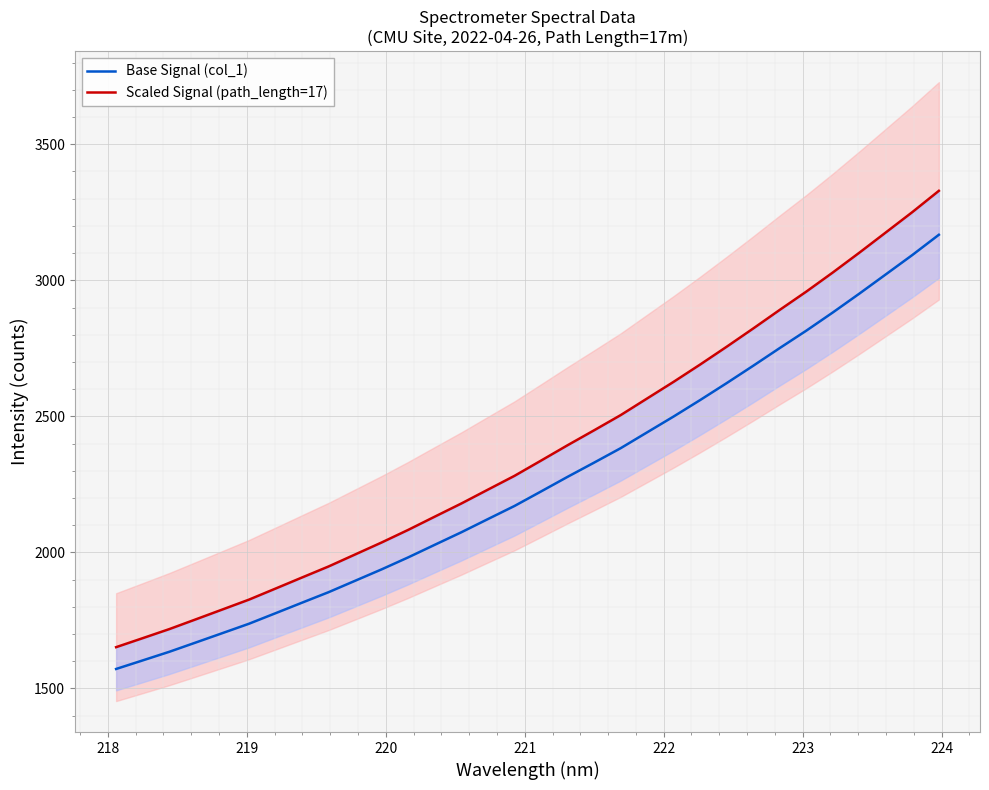

True or false: Base Signal and High Path Signal intersect in this chart.

False